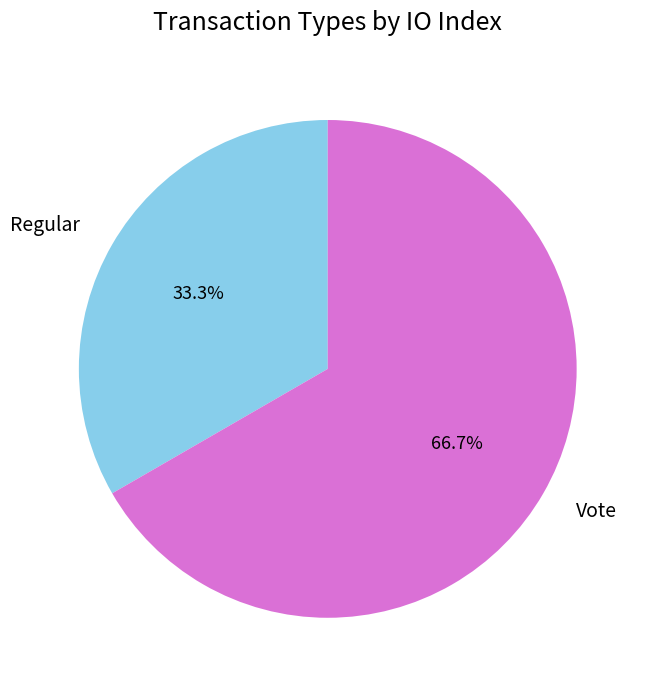

To the nearest percent, what portion does Regular represent?

33%